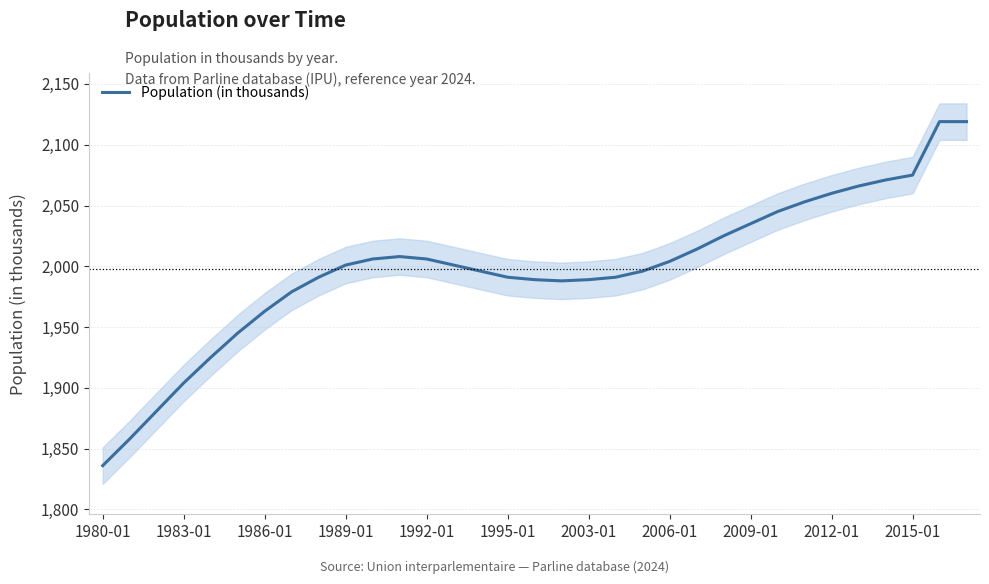

How many lines are shown in the chart?

1